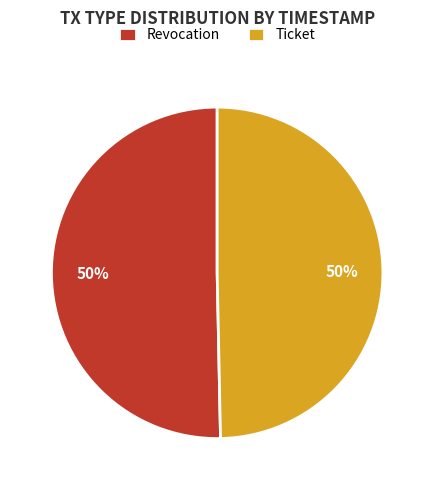

What is the ratio of the value at Ticket to the value at Revocation?

1.0